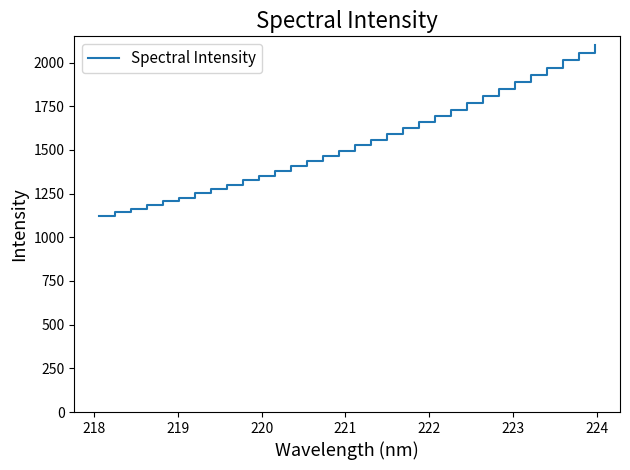

What is the maximum value shown in the chart?

2101.4